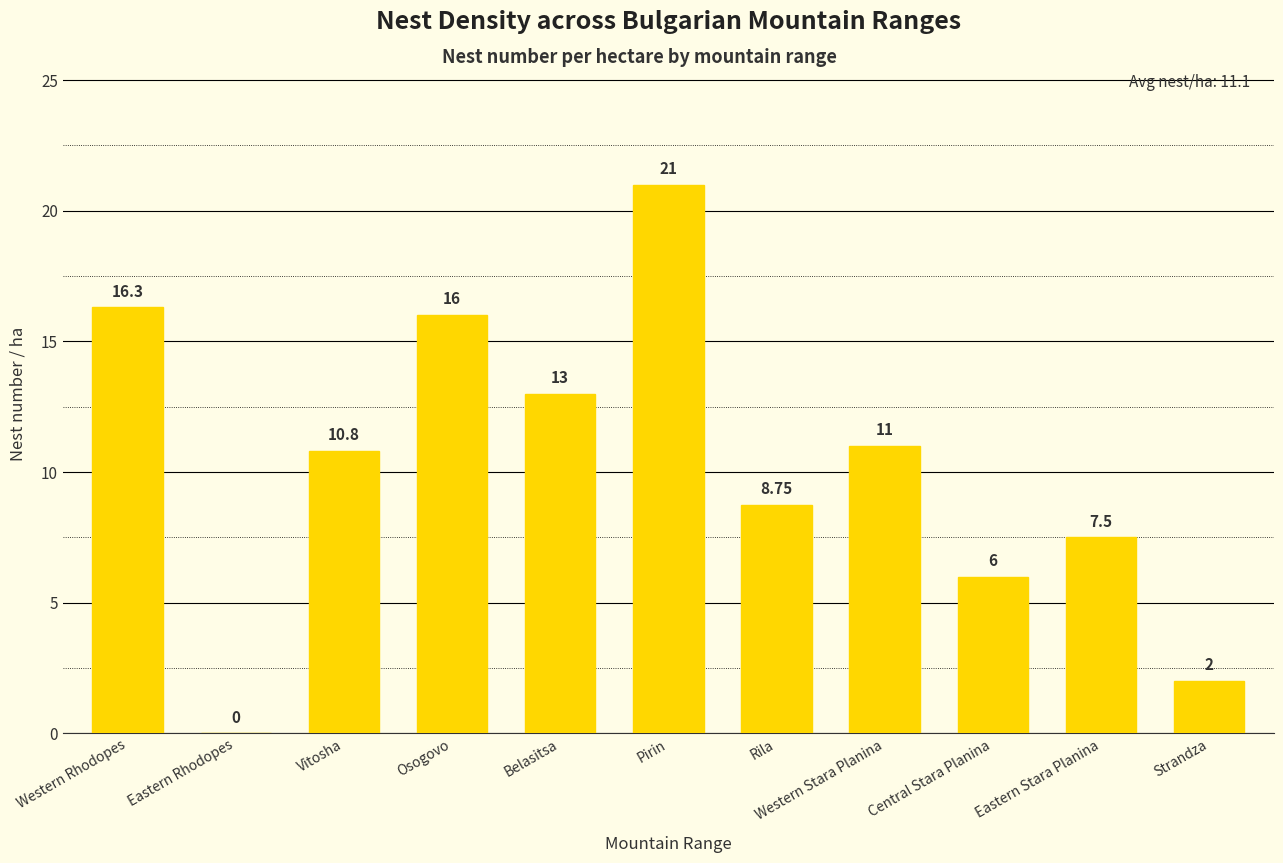

At which category does the chart reach its peak across all series?

Pirin